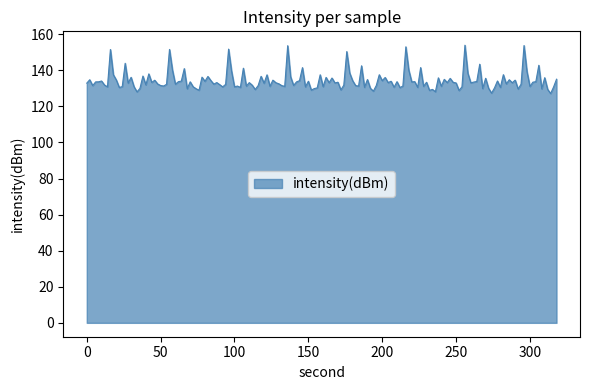

What is the difference between the maximum and minimum values?

26.8